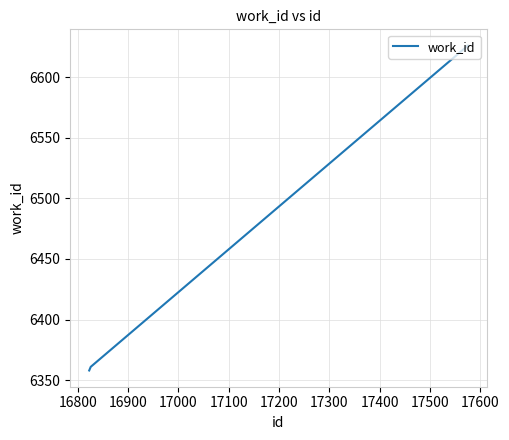

What is the difference between the maximum and minimum values?

268